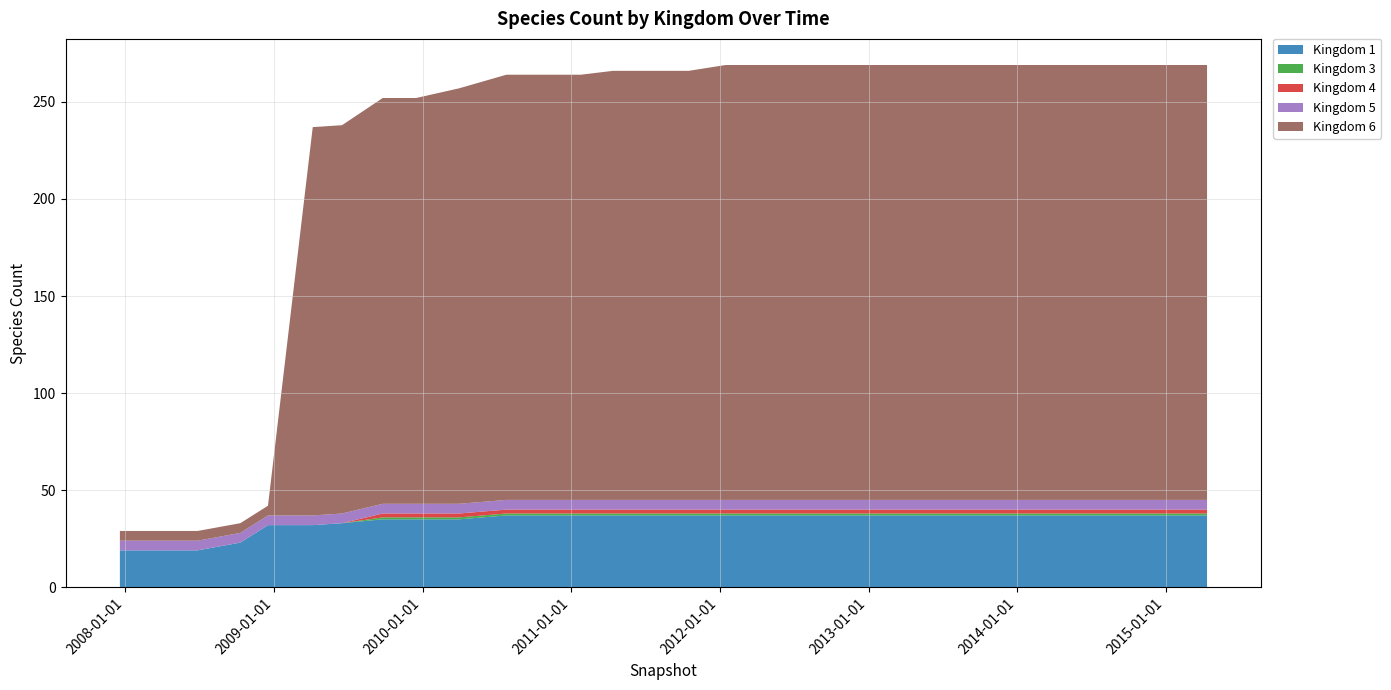

Reading left to right, list all the values displayed in this chart.

1: 0=19	1=19	2=19	3=23	4=32	5=32	6=33	7=35	8=35	9=35	10=37	11=37	12=37	13=37	14=37	15=37	16=37	17=37	18=37	19=37	20=37	21=37	22=37	23=37	24=37	25=37	26=37	27=37	28=37	29=37
3: 0=0	1=0	2=0	3=0	4=0	5=0	6=0	7=1	8=1	9=1	10=1	11=1	12=1	13=1	14=1	15=1	16=1	17=1	18=1	19=1	20=1	21=1	22=1	23=1	24=1	25=1	26=1	27=1	28=1	29=1
4: 0=0	1=0	2=0	3=0	4=0	5=0	6=0	7=2	8=2	9=2	10=2	11=2	12=2	13=2	14=2	15=2	16=2	17=2	18=2	19=2	20=2	21=2	22=2	23=2	24=2	25=2	26=2	27=2	28=2	29=2
5: 0=5	1=5	2=5	3=5	4=5	5=5	6=5	7=5	8=5	9=5	10=5	11=5	12=5	13=5	14=5	15=5	16=5	17=5	18=5	19=5	20=5	21=5	22=5	23=5	24=5	25=5	26=5	27=5	28=5	29=5
6: 0=5	1=5	2=5	3=5	4=5	5=200	6=200	7=209	8=209	9=214	10=219	11=219	12=219	13=221	14=221	15=221	16=224	17=224	18=224	19=224	20=224	21=224	22=224	23=224	24=224	25=224	26=224	27=224	28=224	29=224